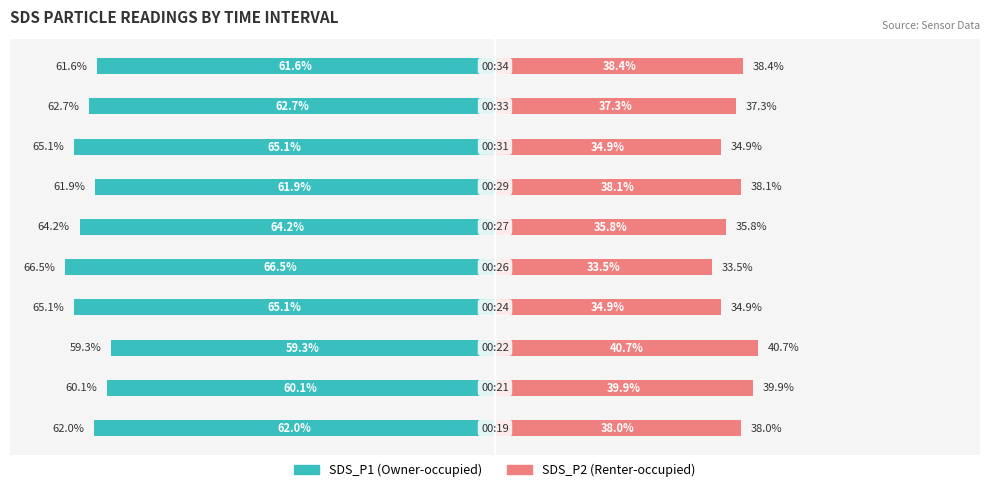

Which series changed the most between 8 and 9?

SDS_P1 (Owner-occupied style)